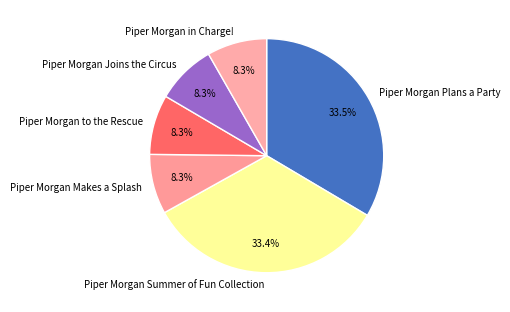

Do Piper Morgan Joins the Circus and Piper Morgan Summer of Fun Collection together represent more than half of the pie?

No